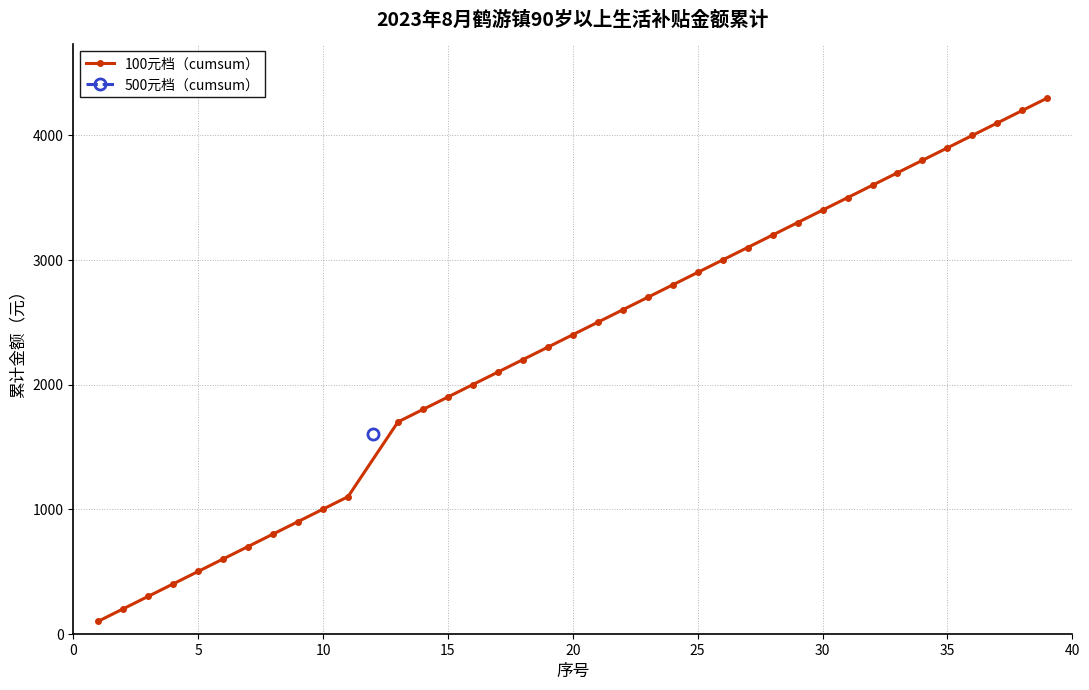

True or false: 100元档（cumsum） has more than 2 interior local peaks.

False